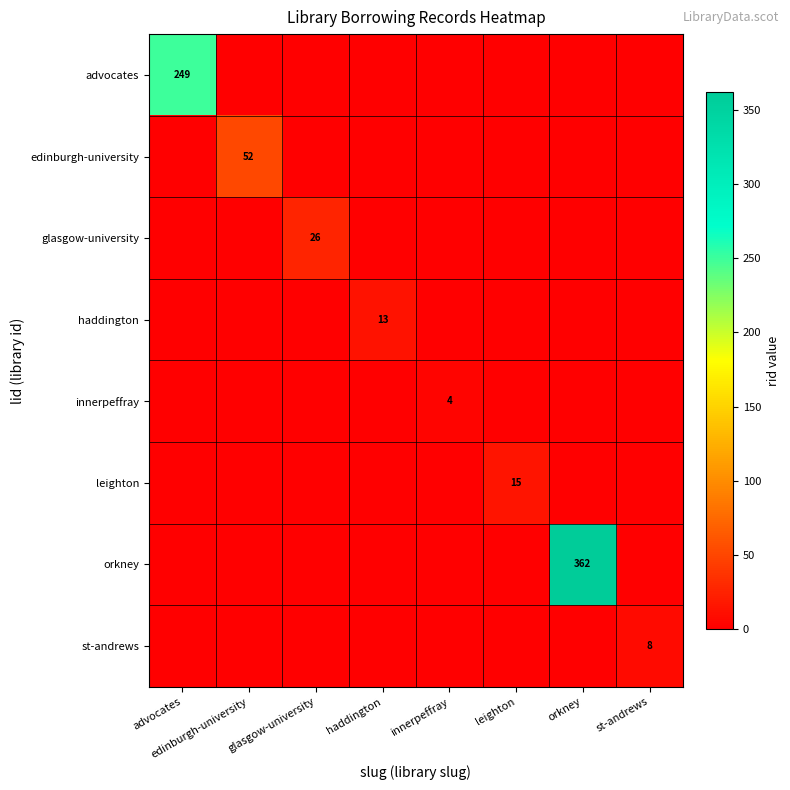

Rank the categories by st-andrews value from lowest to highest.

advocates, edinburgh-university, glasgow-university, haddington, innerpeffray, leighton, orkney, st-andrews